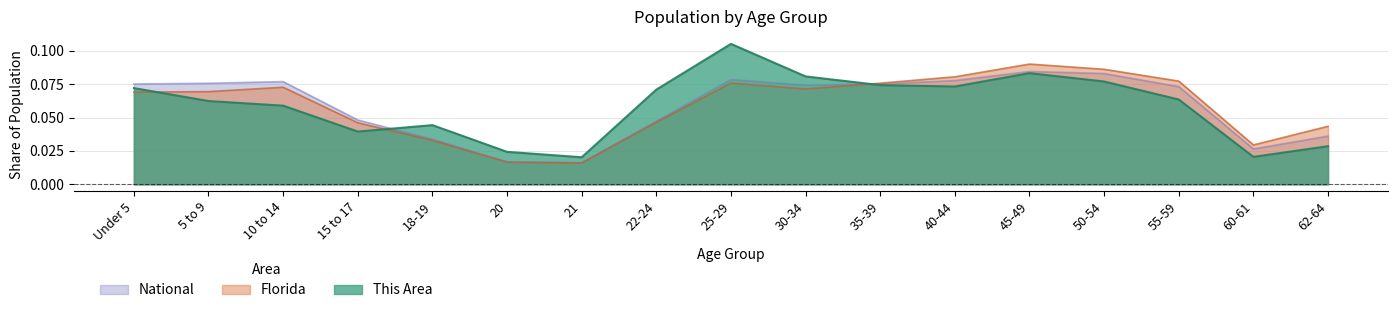

What is the sum of all Florida values?

1.0